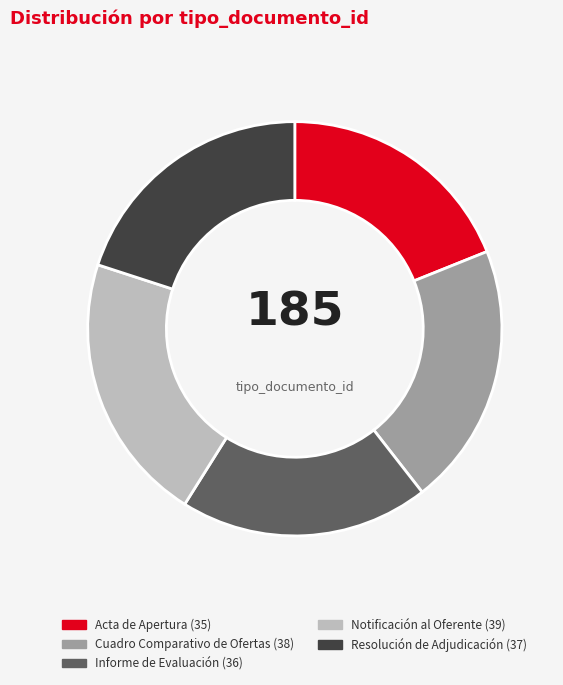

How many slices are in this pie chart?

5